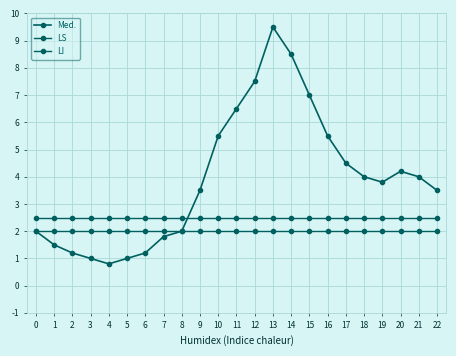

Is this an area chart (filled region under the line)?

No